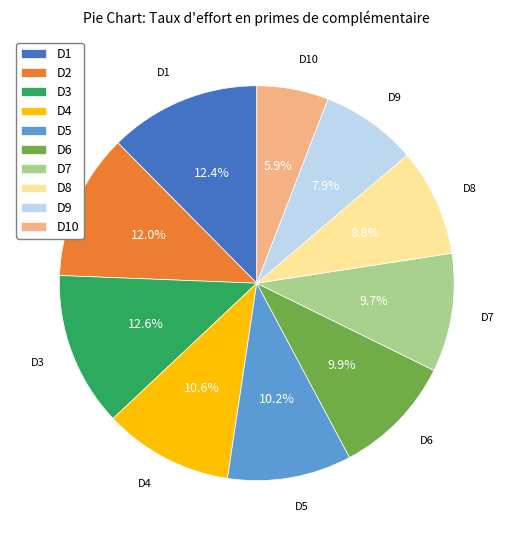

Is it true that D2 is 6% of the pie?

False